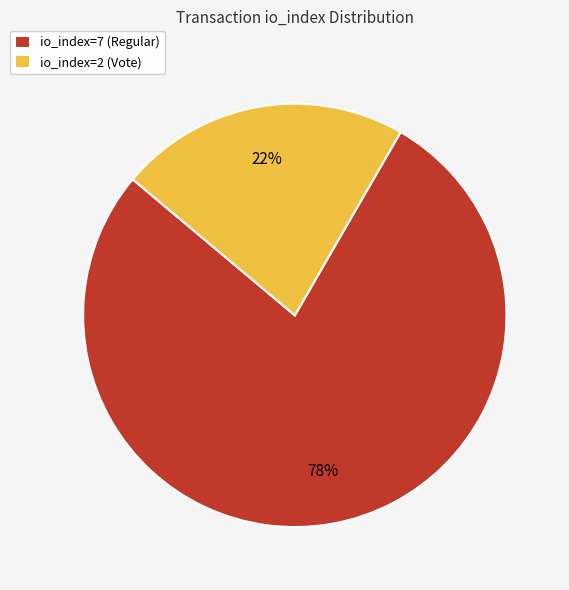

Rank the categories by value from lowest to highest.

io_index=2 (Vote), io_index=7 (Regular)